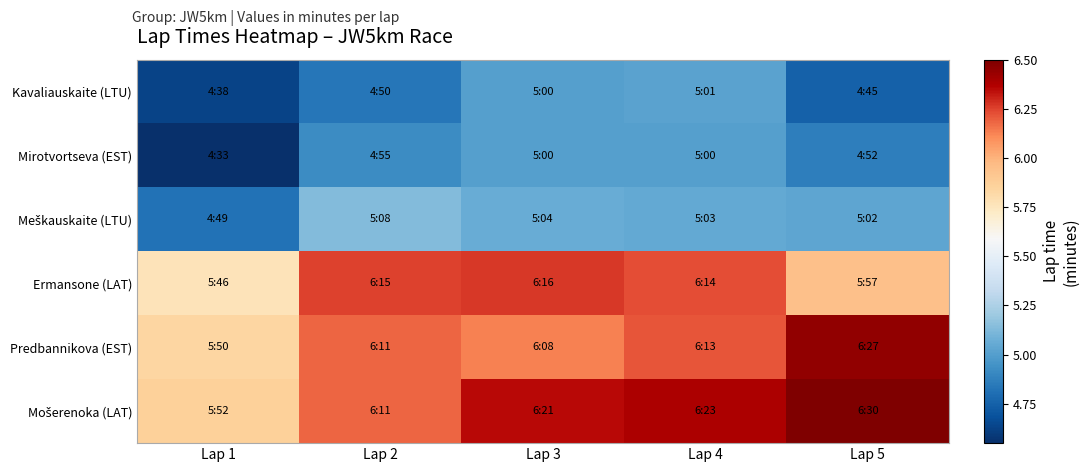

Which series has the largest range (max minus min)?

Mošerenoka (LAT)